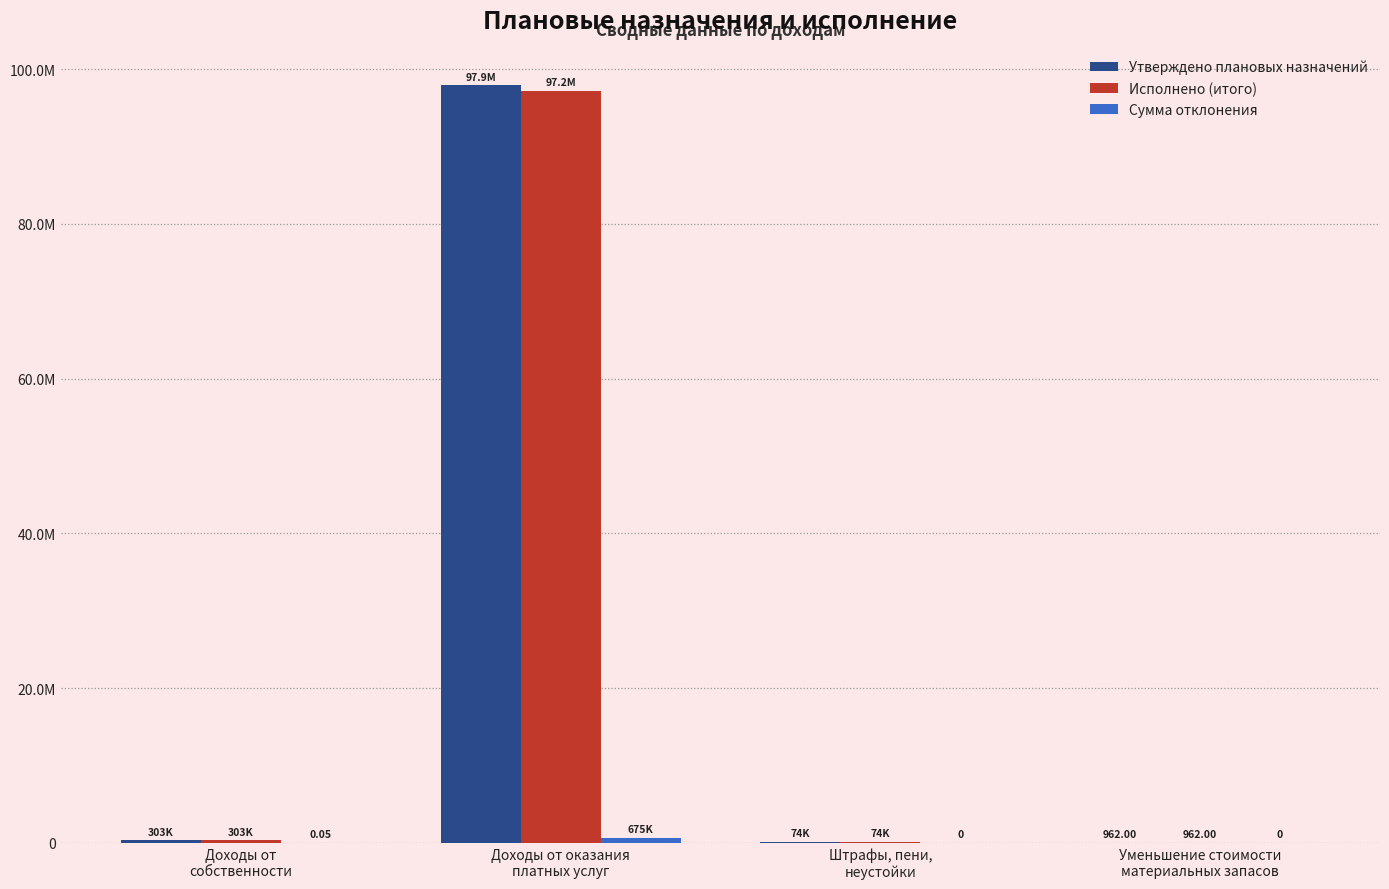

At which label does Исполнено (итого) reach its peak?

Доходы от оказания
платных услуг